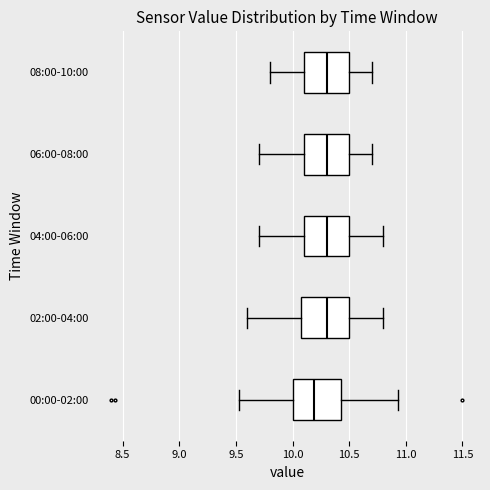

Reading bottom to top, transcribe this box plot: for each box, give where its median line is, the range the box spans, and where its two whiskers end, as read against the x-axis. The values are not printed on the chart, so give them approximately, as read against the axis.

00:00-02:00: median 10.20, box 10.00 to 10.45, whiskers 9.55 to 10.95
02:00-04:00: median 10.30, box 10.10 to 10.50, whiskers 9.60 to 10.80
04:00-06:00: median 10.30, box 10.10 to 10.50, whiskers 9.70 to 10.80
06:00-08:00: median 10.30, box 10.10 to 10.50, whiskers 9.70 to 10.70
08:00-10:00: median 10.30, box 10.10 to 10.50, whiskers 9.80 to 10.70